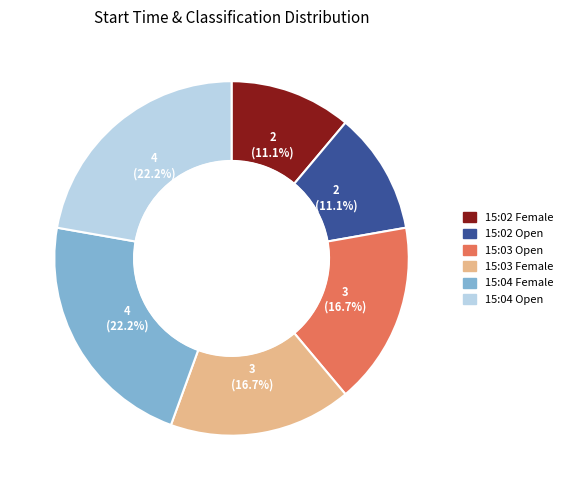

The 15:03 Open slice represents 17% of the pie. True or false?

True